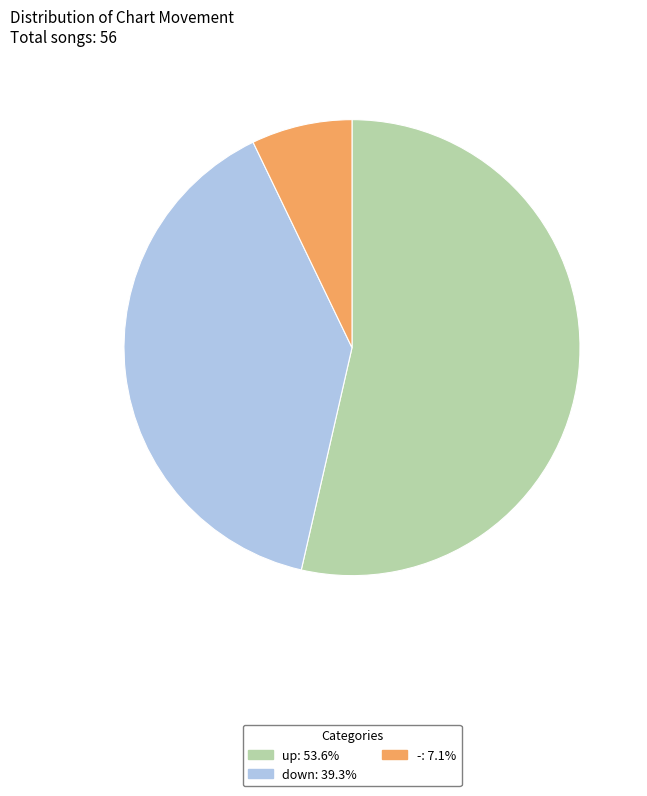

The up slice represents 54% of the pie. True or false?

True